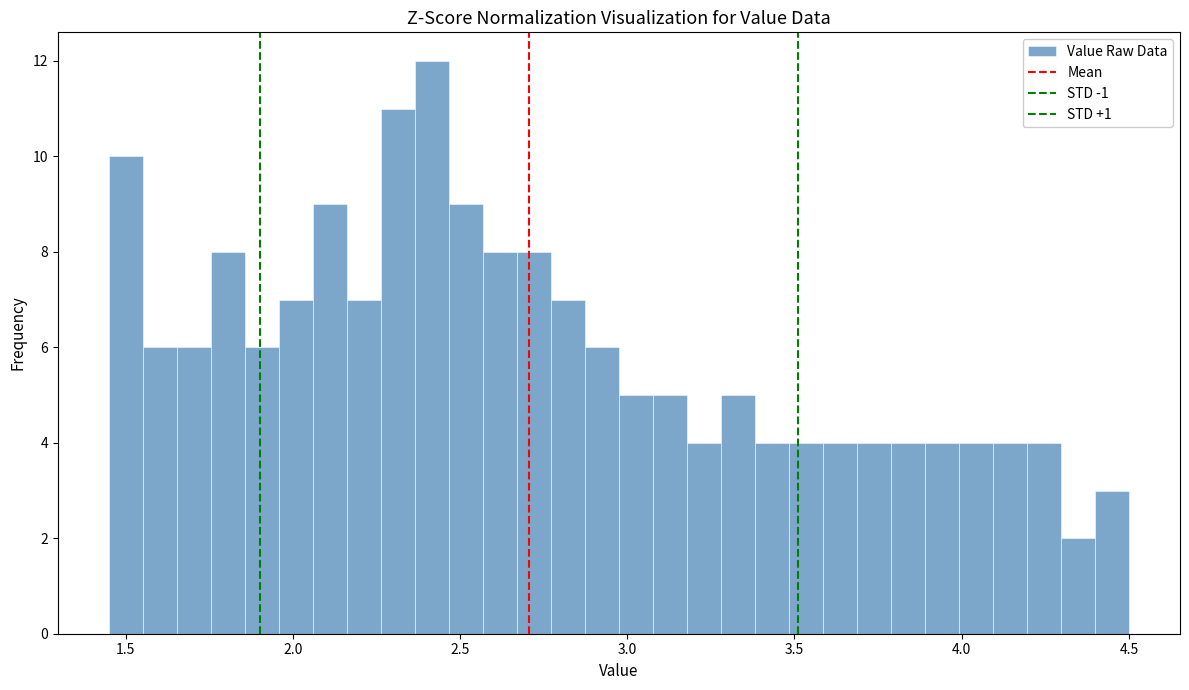

Around what value on the x-axis is the tallest bar? Give the approximate position of its centre, as read against the axis.

2.40